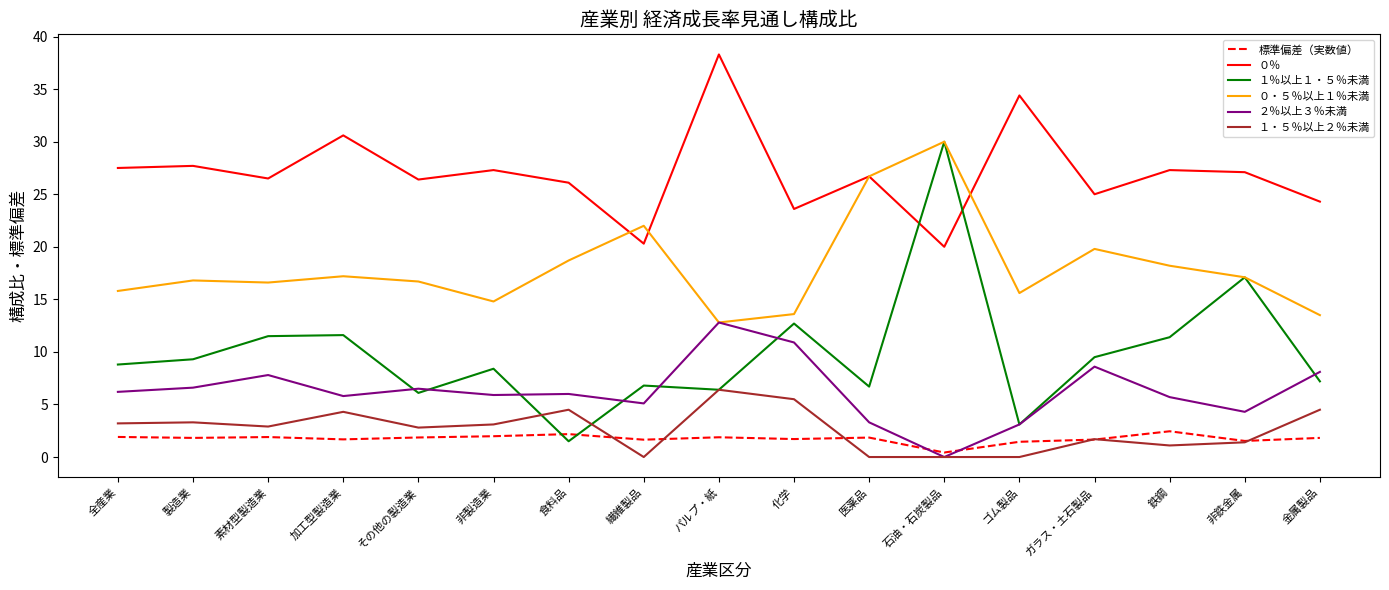

What position from the right is 非鉄金属?

2